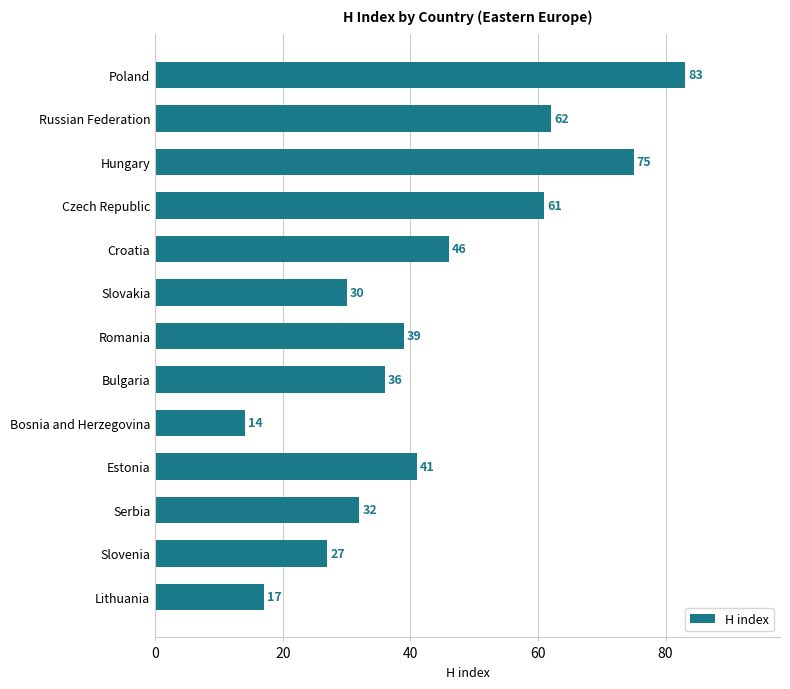

What is the label of the 6th bar from the bottom?

Bulgaria